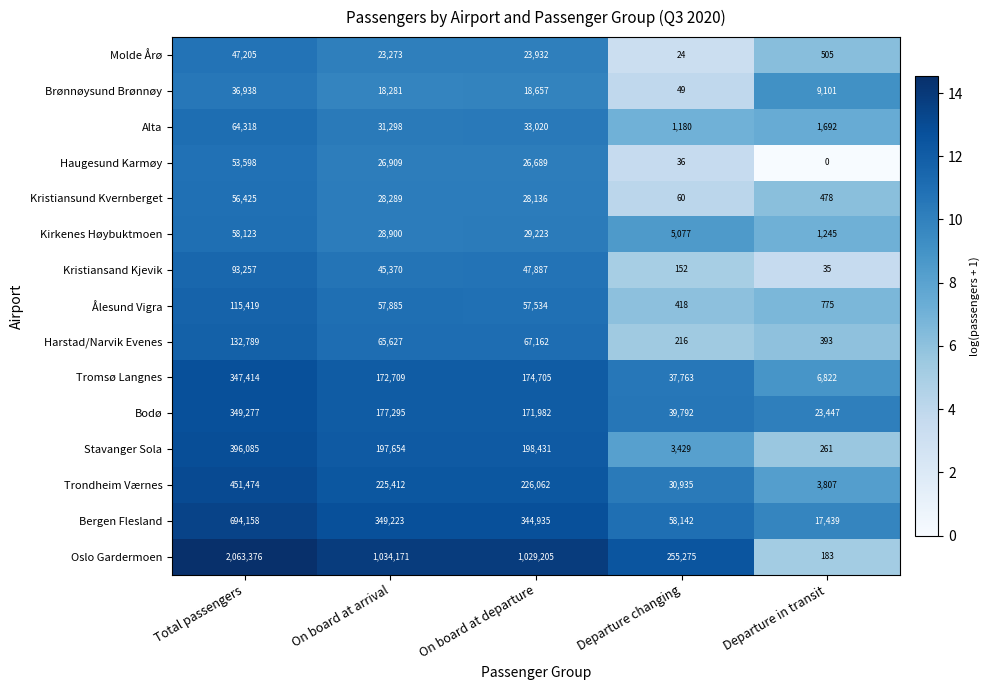

What is the difference between the second highest and second lowest values in the Bergen Flesland series?

291081